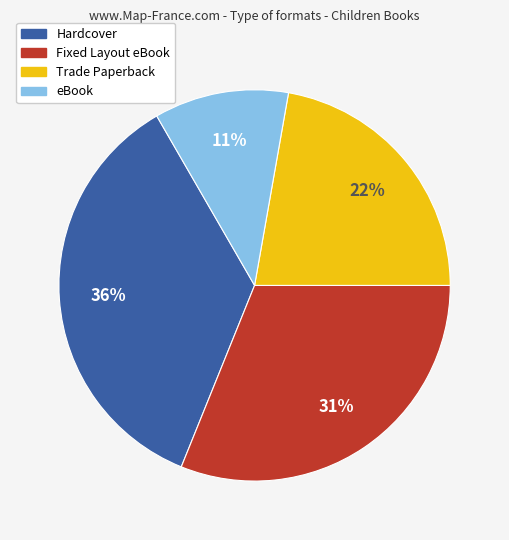

To the nearest percent, what is the combined percentage of eBook and Trade Paperback?

33%